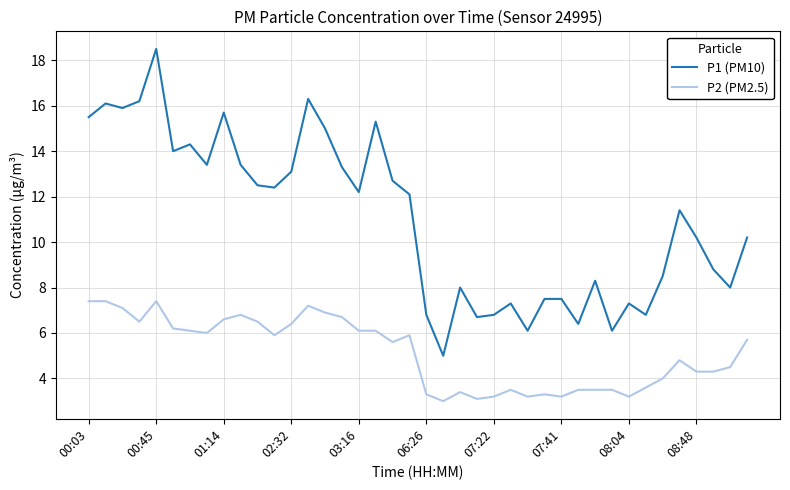

How many lines are shown in the chart?

2